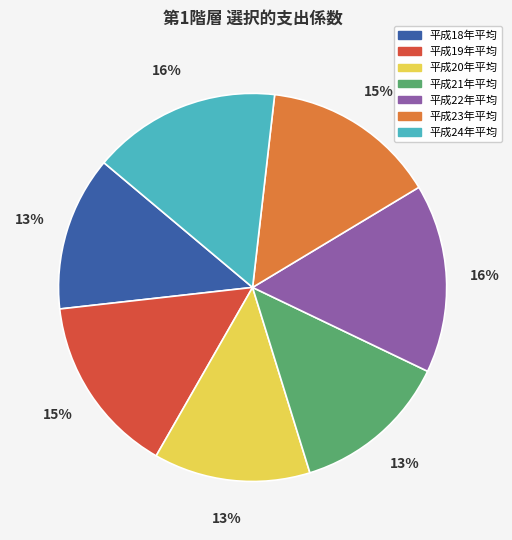

Does 平成20年平均 account for over 50% of the chart?

No